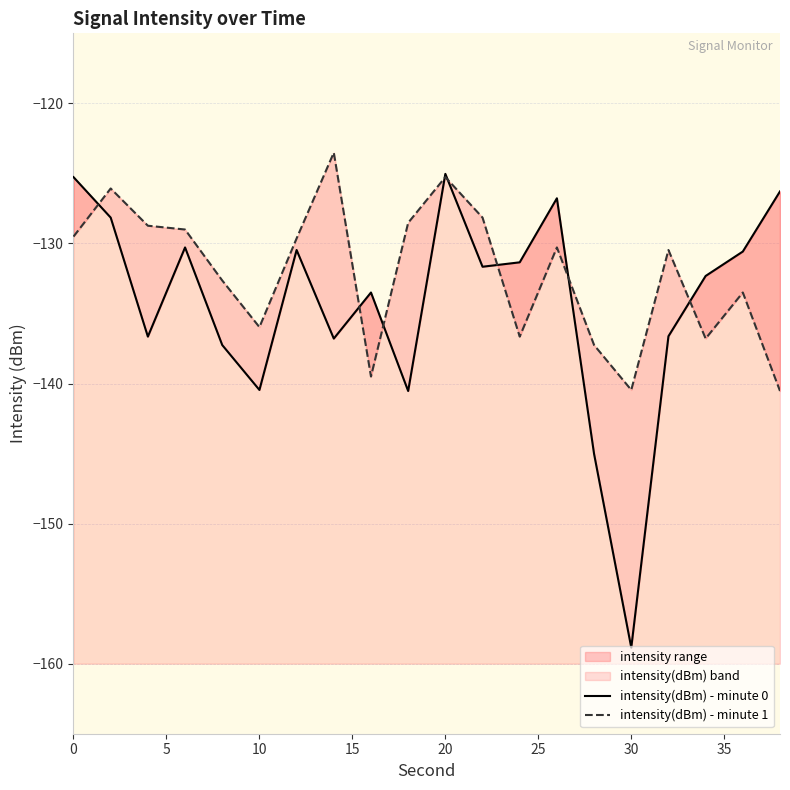

At how many categories does at least one series exceed -124?

1